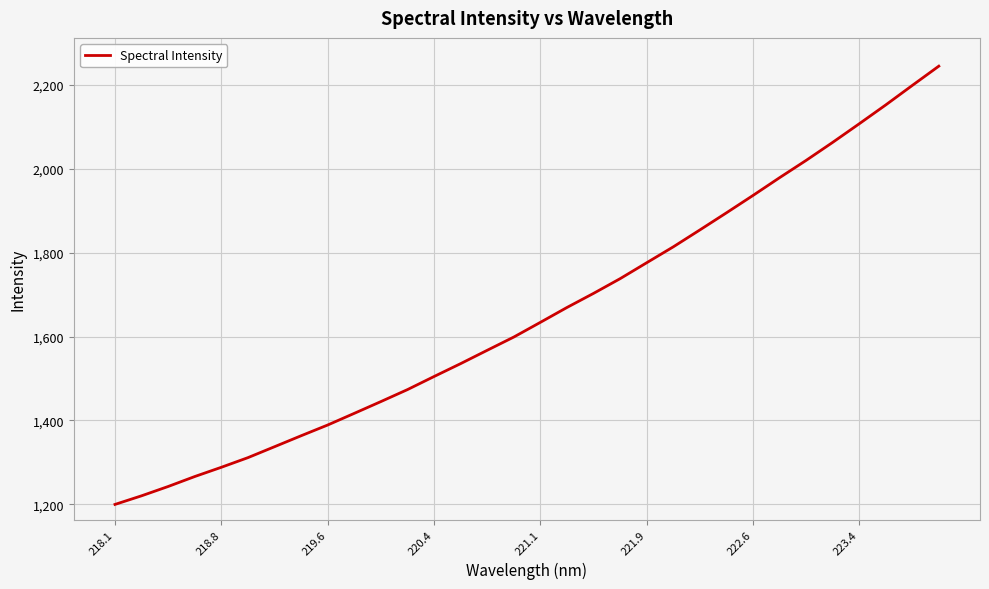

What is the smallest value displayed?

1200.0